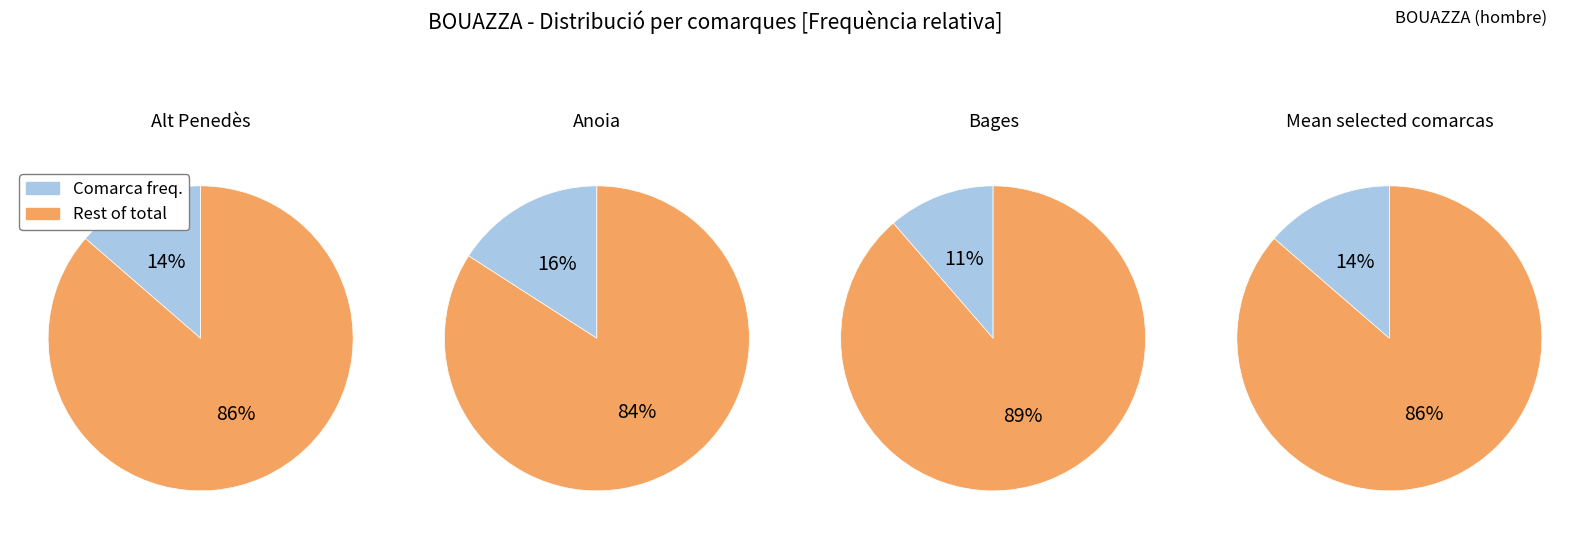

Is it true that Bages is 11% of the pie?

True